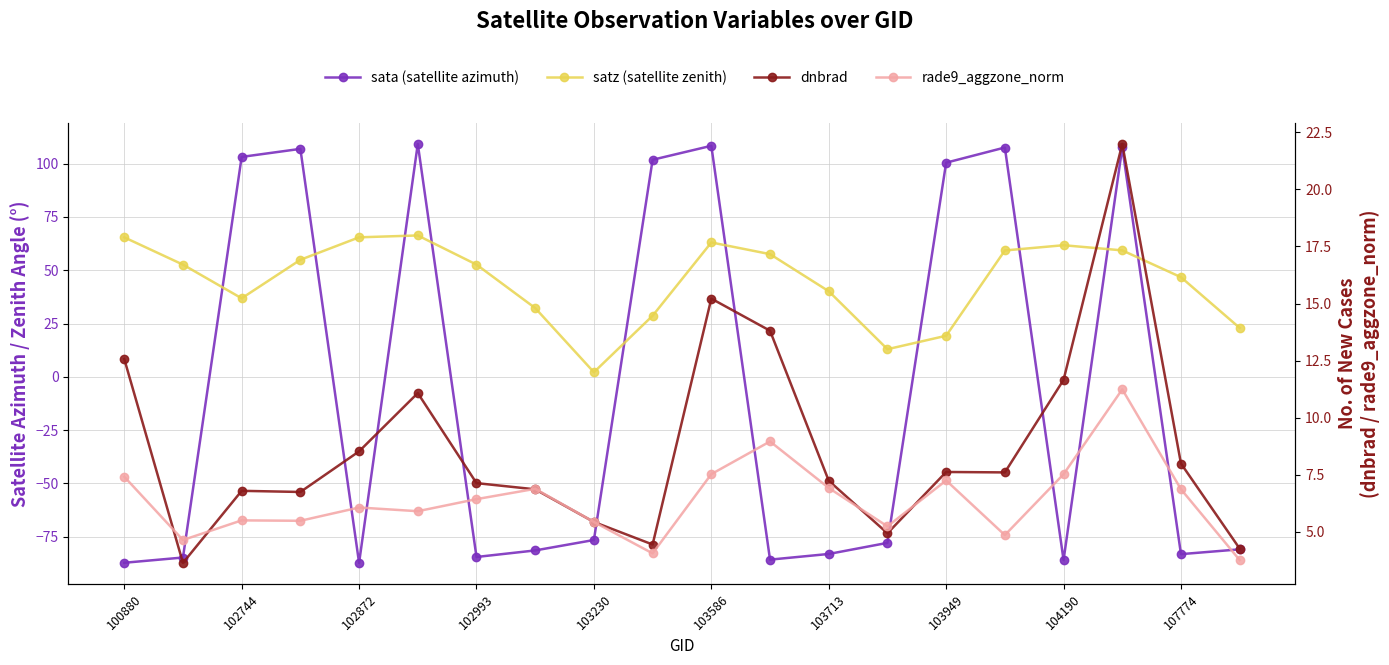

Is the value of dnbrad at 14 greater than the value of rade9_aggzone_norm at 107774?

Yes